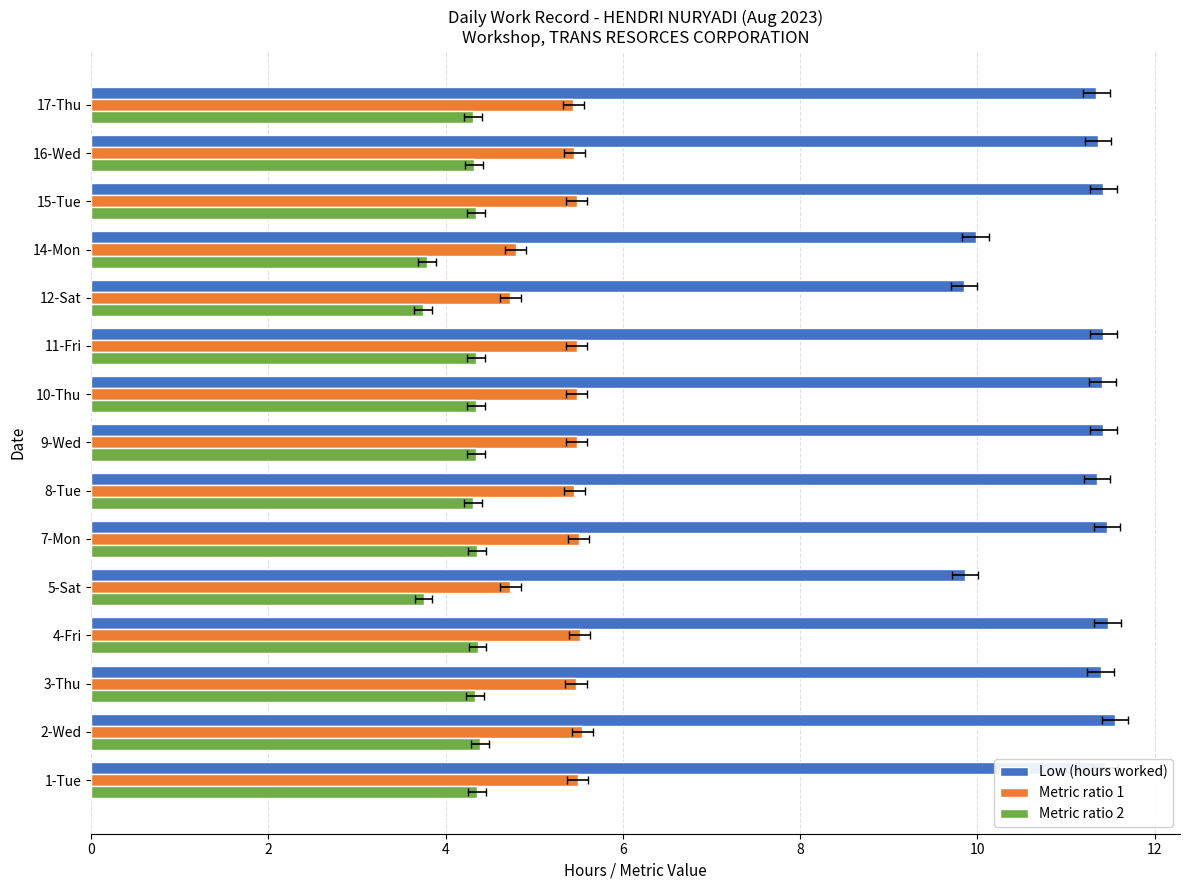

What is the value of the Metric ratio 1 bar at the 4th from the left?

5.5